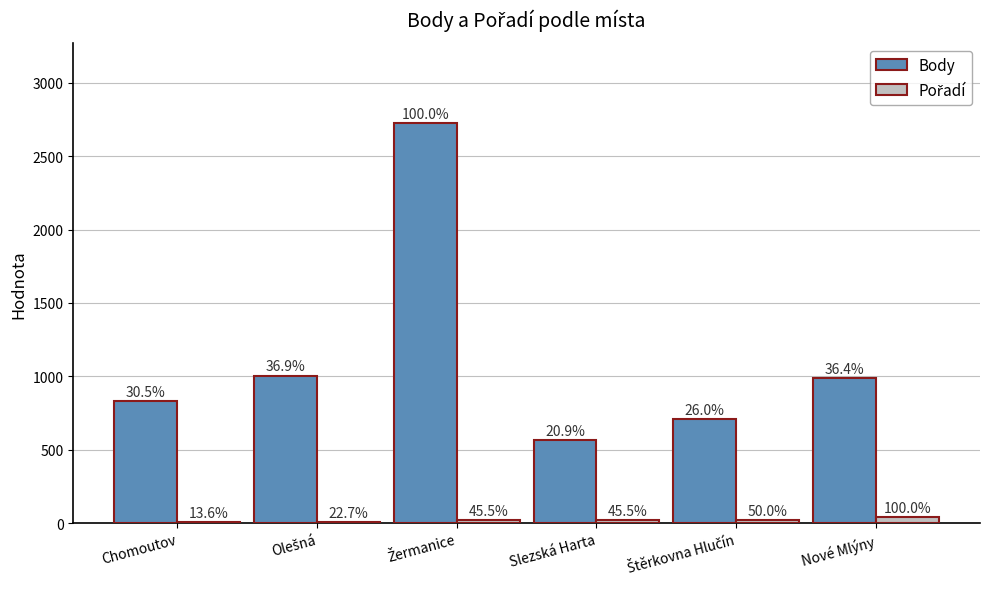

The value of Pořadí at Chomoutov is 6. True or false?

True